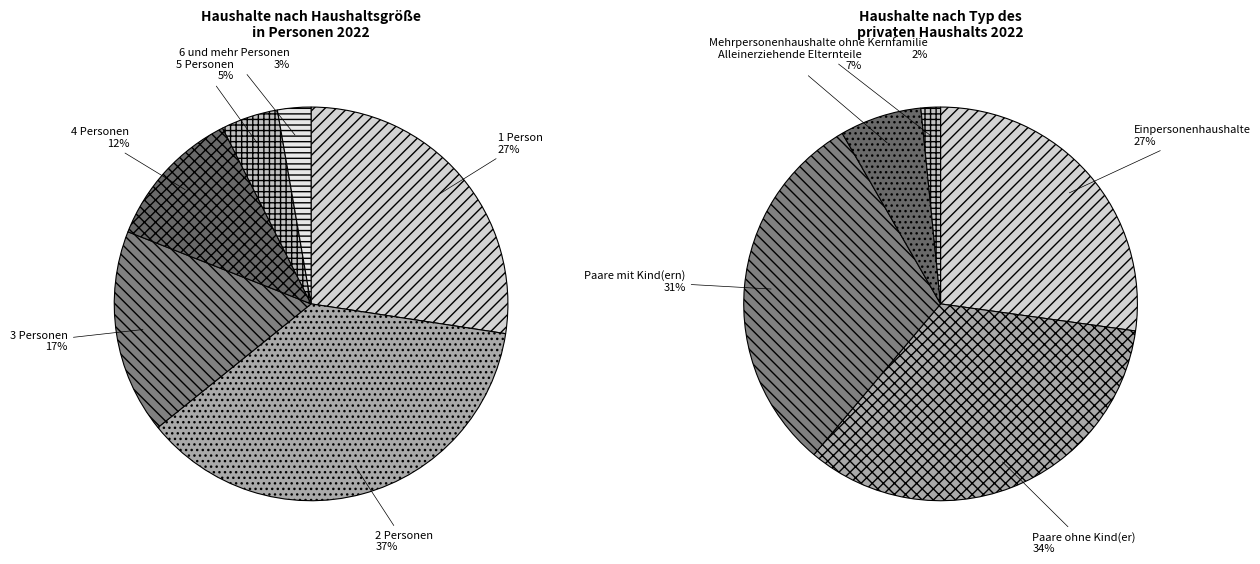

How many slices are in this pie chart?

6